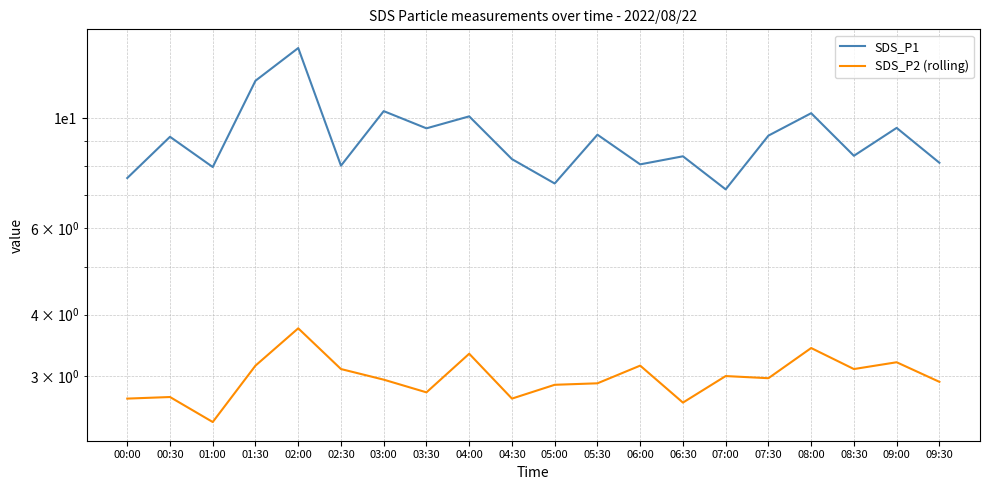

Which has a higher value, 02:30 or 05:00?

02:30